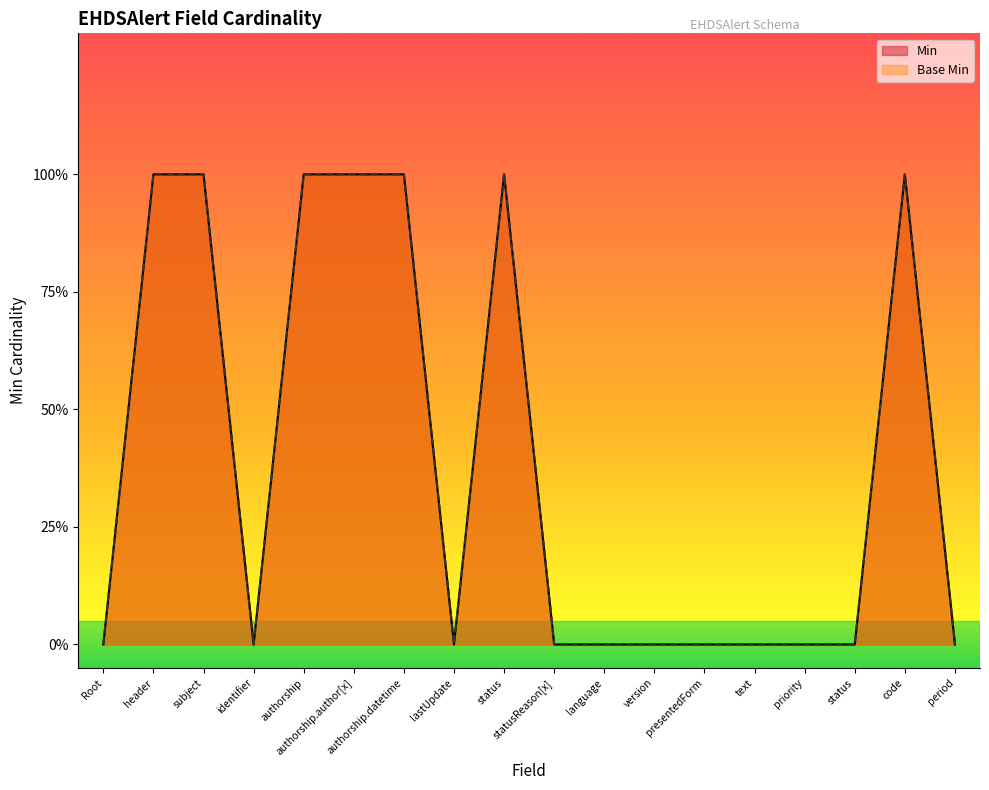

Reading right to left, list all the values displayed in this chart.

Min: 0	1	0	0	0	0	0	0	0	1	0	1	1	1	0	1	1	0
Base Min: 0	1	0	0	0	0	0	0	0	1	0	1	1	1	0	1	1	0